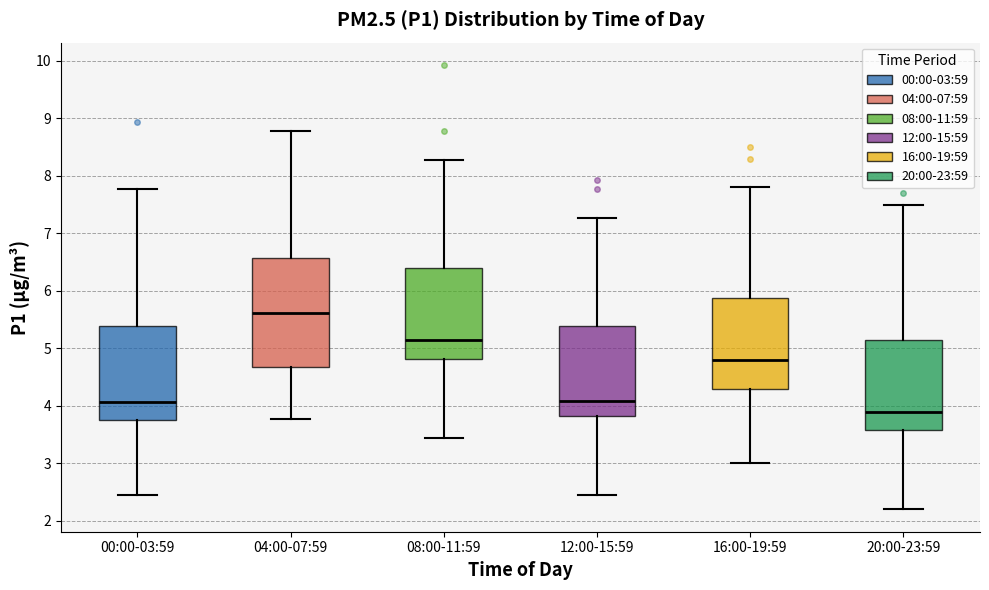

Reading left to right, read every box against the y-axis: the position of its median line, the range the box covers, and the ends of its whiskers. The values are not printed on the chart, so give them approximately, as read against the axis.

00:00-03:59: median 4.1, box 3.8 to 5.4, whiskers 2.5 to 7.8
04:00-07:59: median 5.6, box 4.7 to 6.6, whiskers 3.8 to 8.8
08:00-11:59: median 5.2, box 4.8 to 6.4, whiskers 3.5 to 8.3
12:00-15:59: median 4.1, box 3.8 to 5.4, whiskers 2.5 to 7.3
16:00-19:59: median 4.8, box 4.3 to 5.9, whiskers 3.0 to 7.8
20:00-23:59: median 3.9, box 3.6 to 5.2, whiskers 2.2 to 7.5